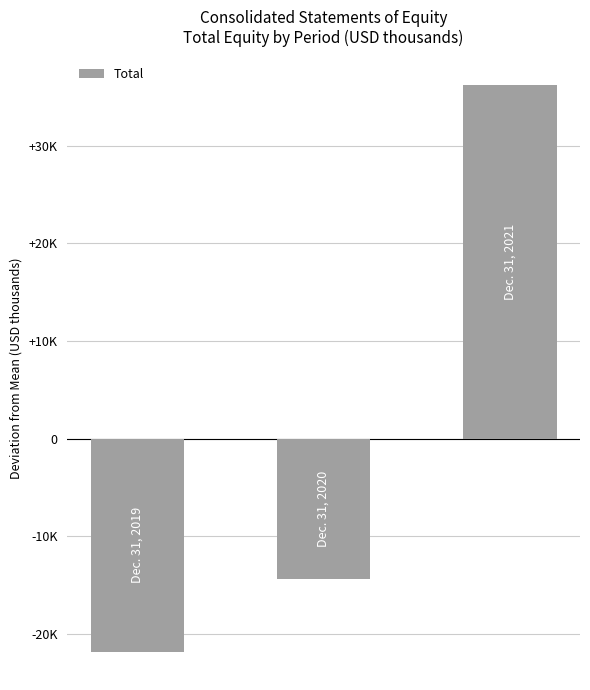

Are the bars horizontal?

No